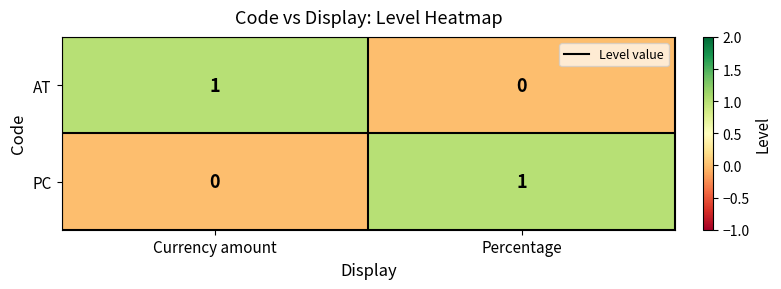

The value of AT at Percentage is -1. True or false?

False